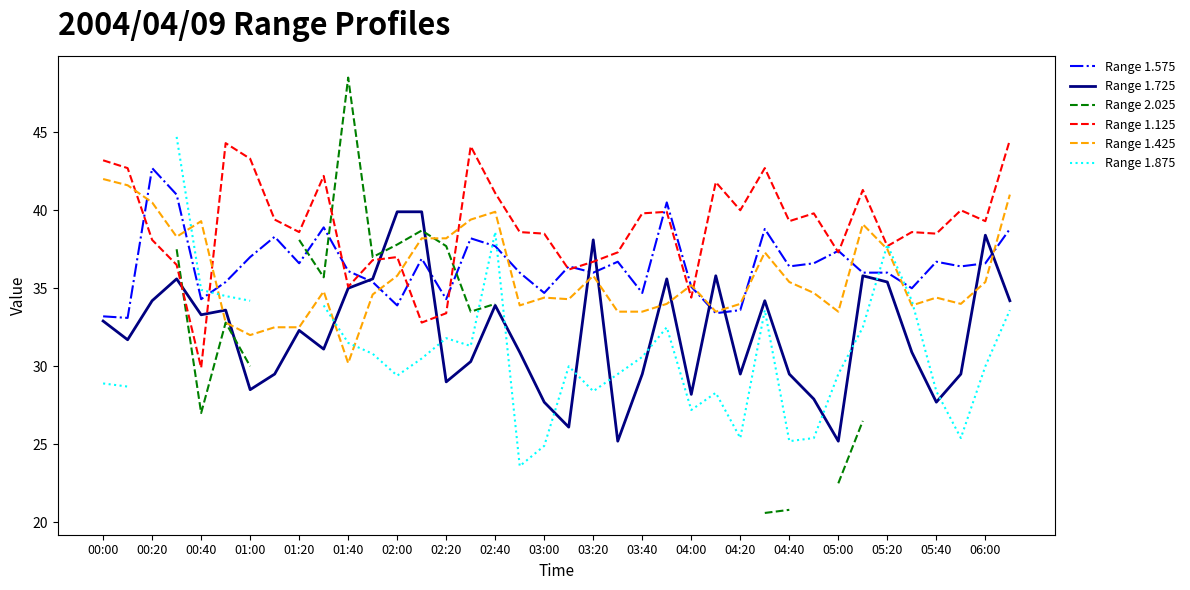

Is the value of Range 1.125 at 04:40 greater than the value of Range 1.725 at 00:20?

Yes